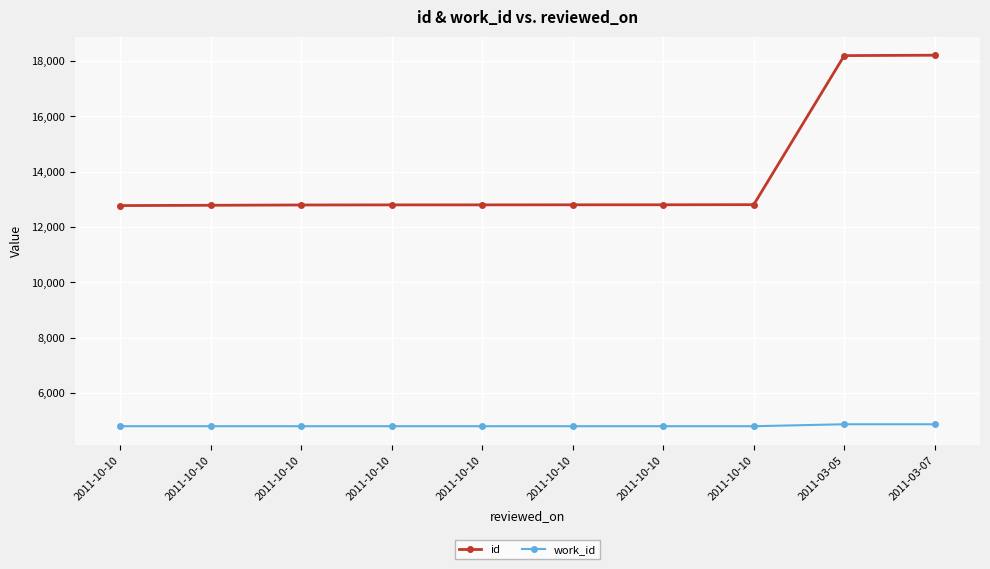

The id series shows 12804 at 2011-10-10. True or false?

True